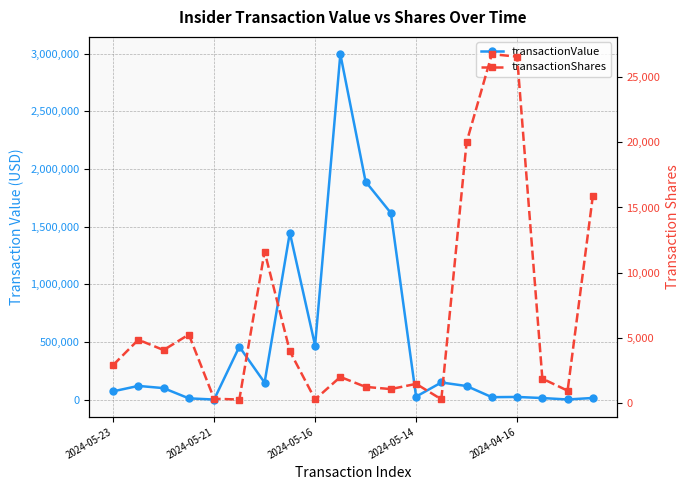

What are all the series names shown in the legend?

transactionValue, transactionShares